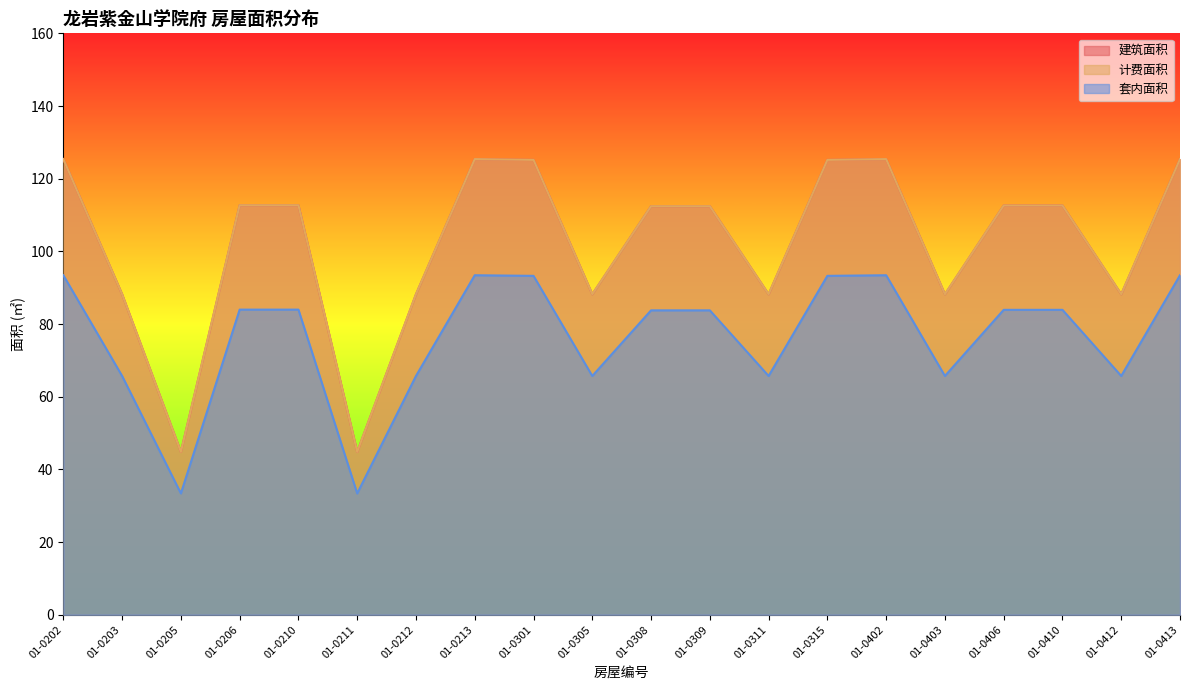

Reading left to right, transcribe all the data shown in this chart.

建筑面积: 125.4	88.2	44.8	112.7	112.7	44.8	88.2	125.4	125.2	88.2	112.4	112.4	88.2	125.2	125.4	88.2	112.6	112.6	88.2	125.4
计费面积: 125.4	88.2	44.8	112.7	112.7	44.8	88.2	125.4	125.2	88.2	112.4	112.4	88.2	125.2	125.4	88.2	112.6	112.6	88.2	125.4
套内面积: 93.4	65.7	33.4	84.0	84.0	33.4	65.7	93.4	93.3	65.7	83.8	83.8	65.7	93.3	93.4	65.7	83.9	83.9	65.7	93.4